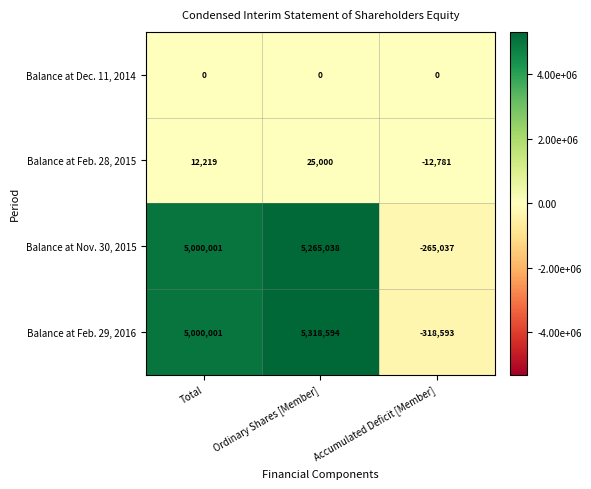

The value of Balance at Feb. 28, 2015 at Total is 12219. True or false?

True